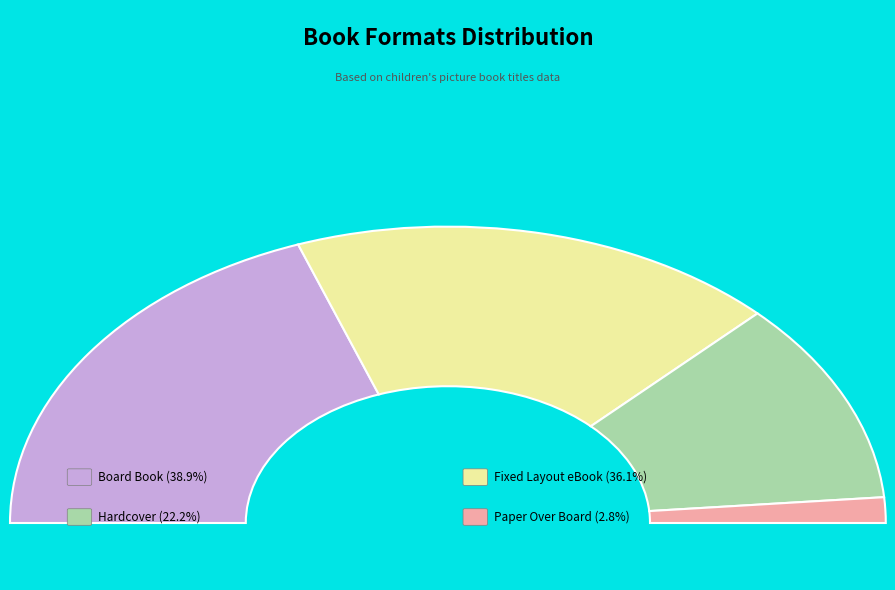

Is it true that Board Book is 39% of the pie?

True